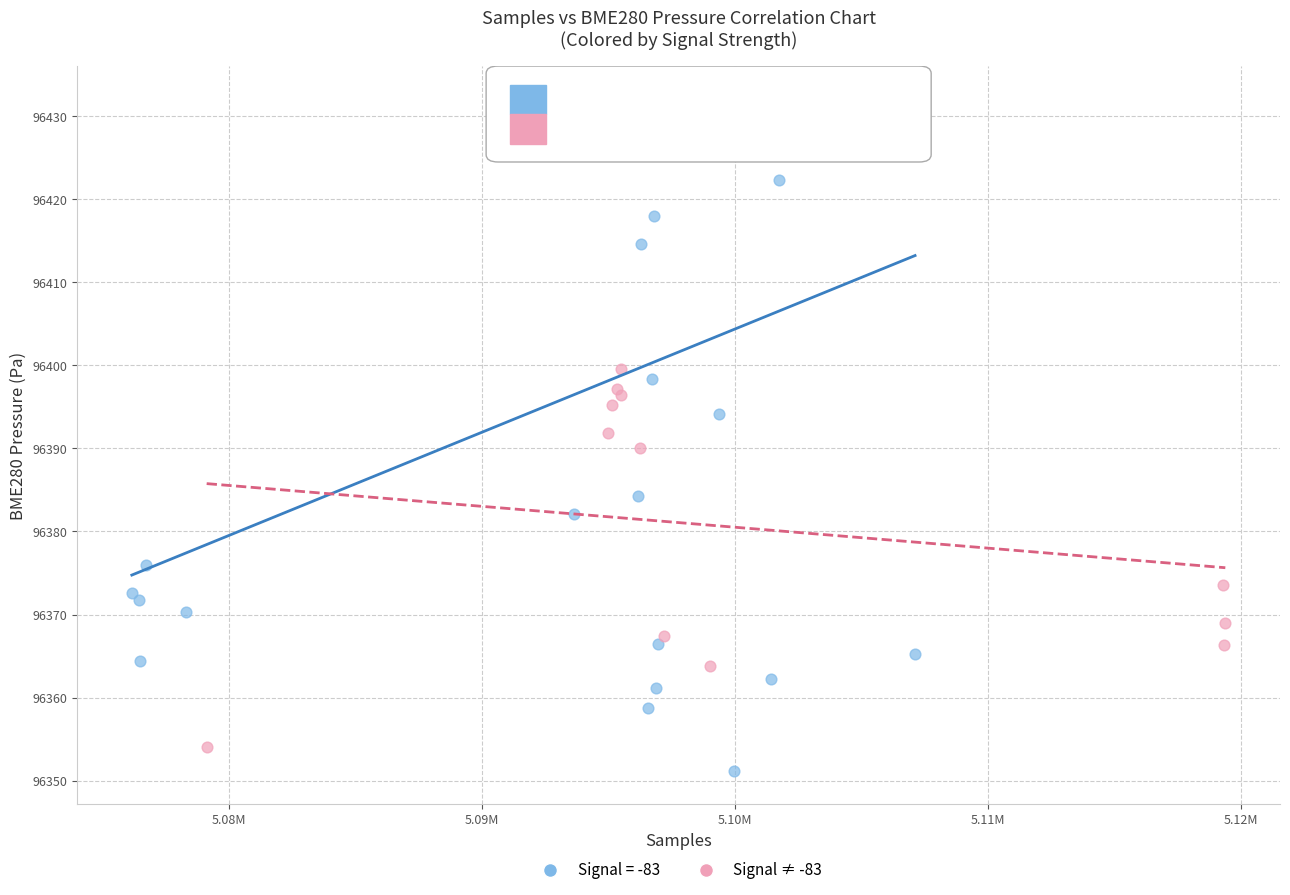

Which series has the largest Y range (max minus min)?

Signal = -83